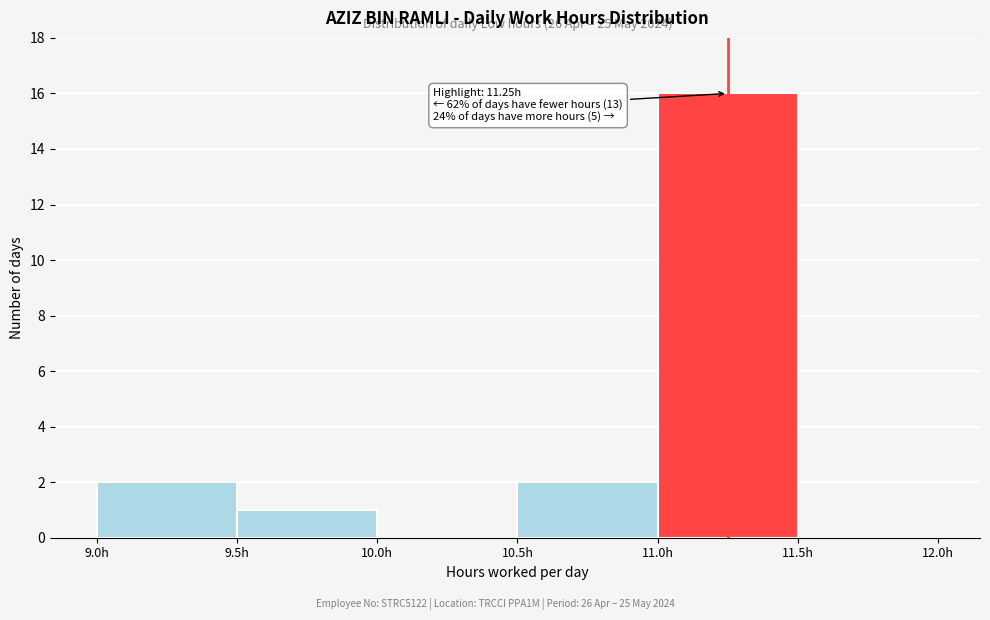

Which range on the x-axis has the tallest bar?

11.0 to 11.5